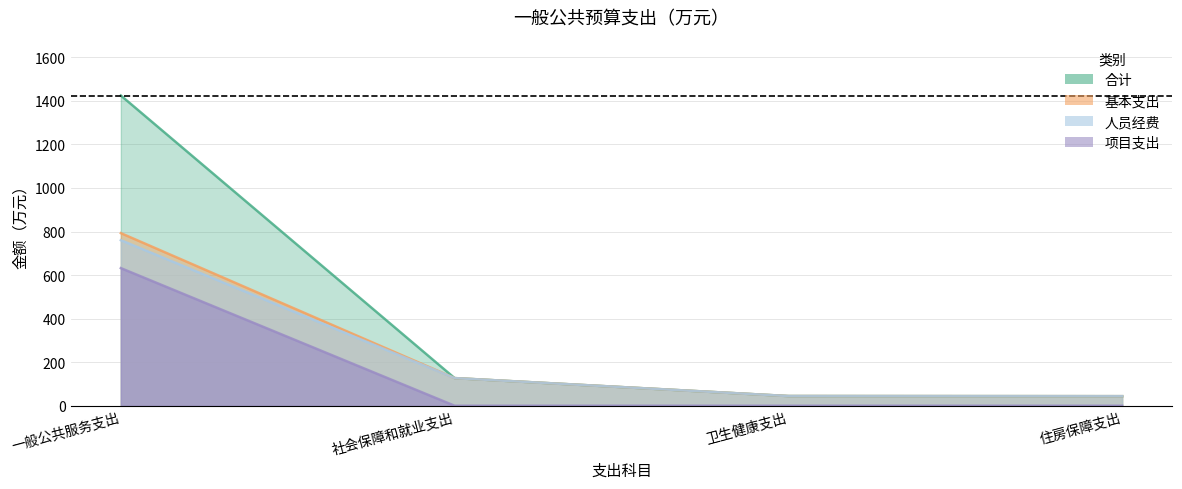

What are all the series names shown in the legend?

合计, 基本支出, 人员经费, 项目支出